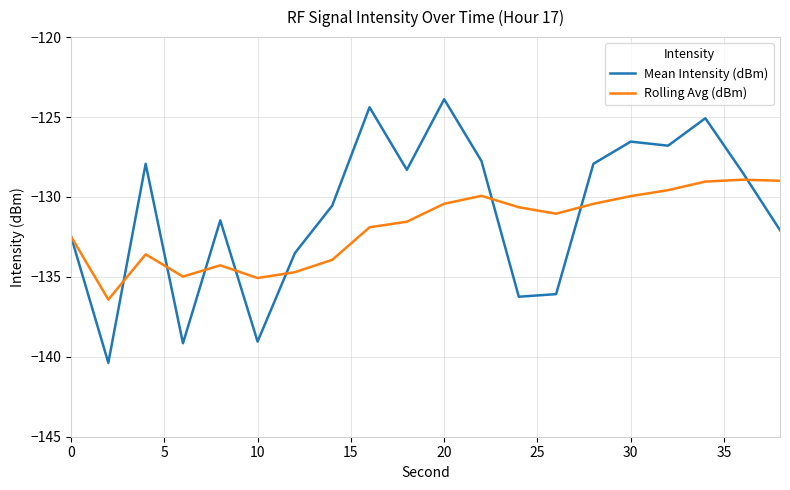

What is the highest value of the Mean Intensity (dBm) series?

-123.9